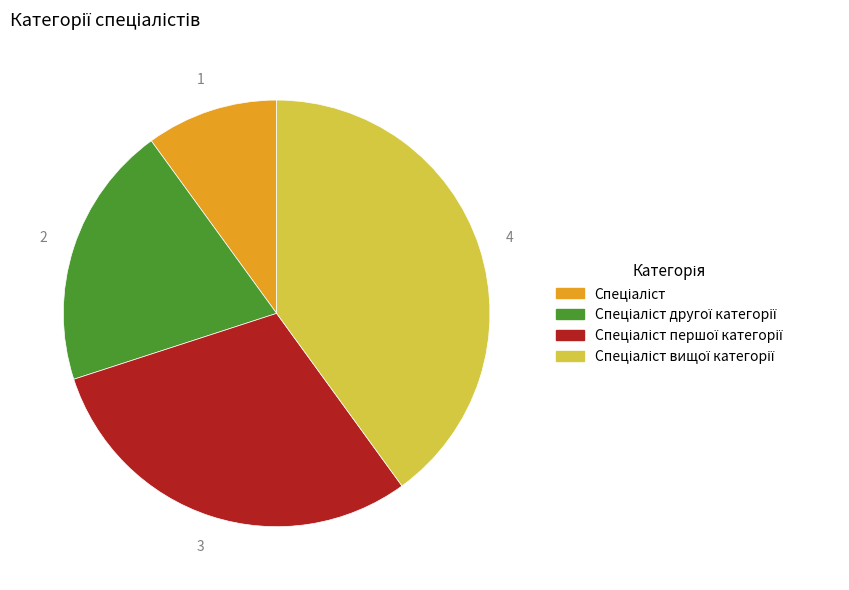

How many slices are in this pie chart?

4